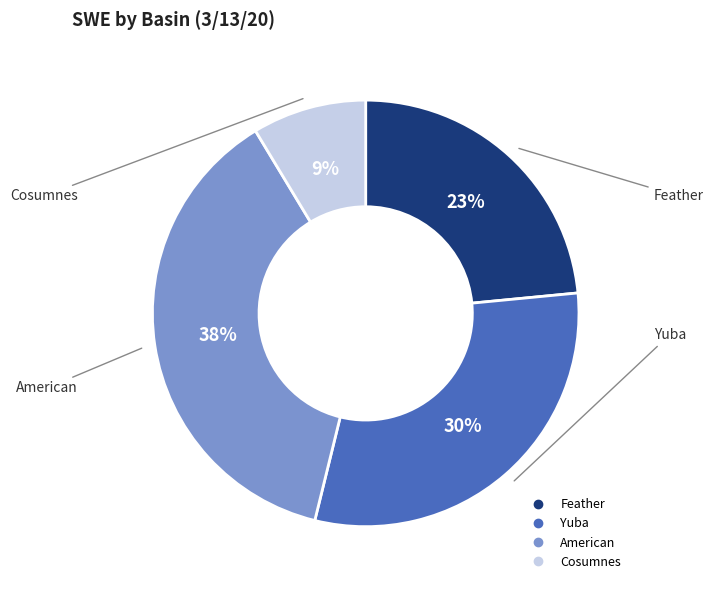

To the nearest percent, what is the average slice percentage?

25%